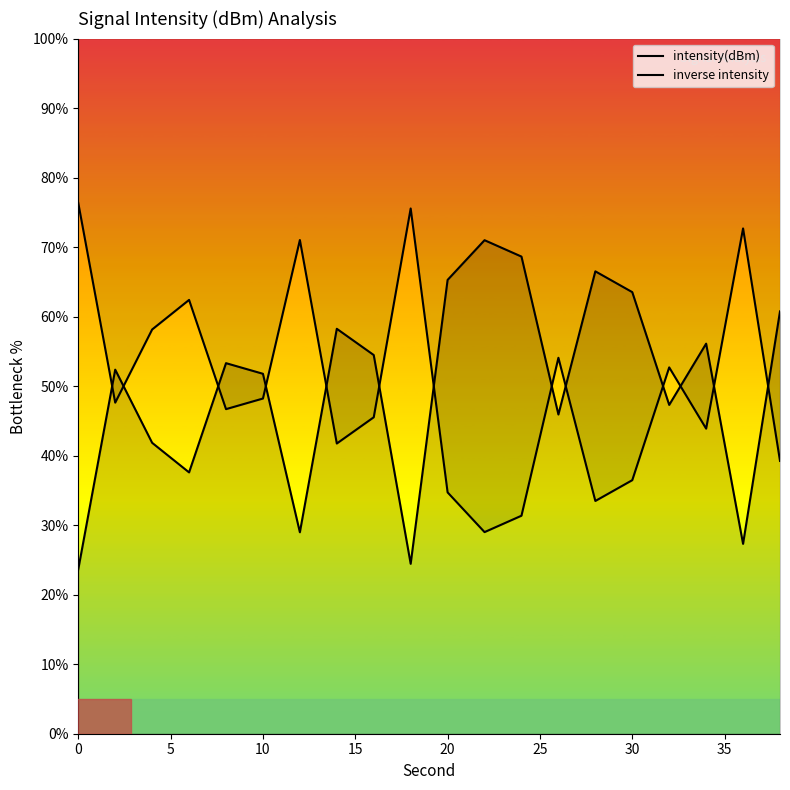

True or false: inverse intensity has a value of 109.7 at 0.

False